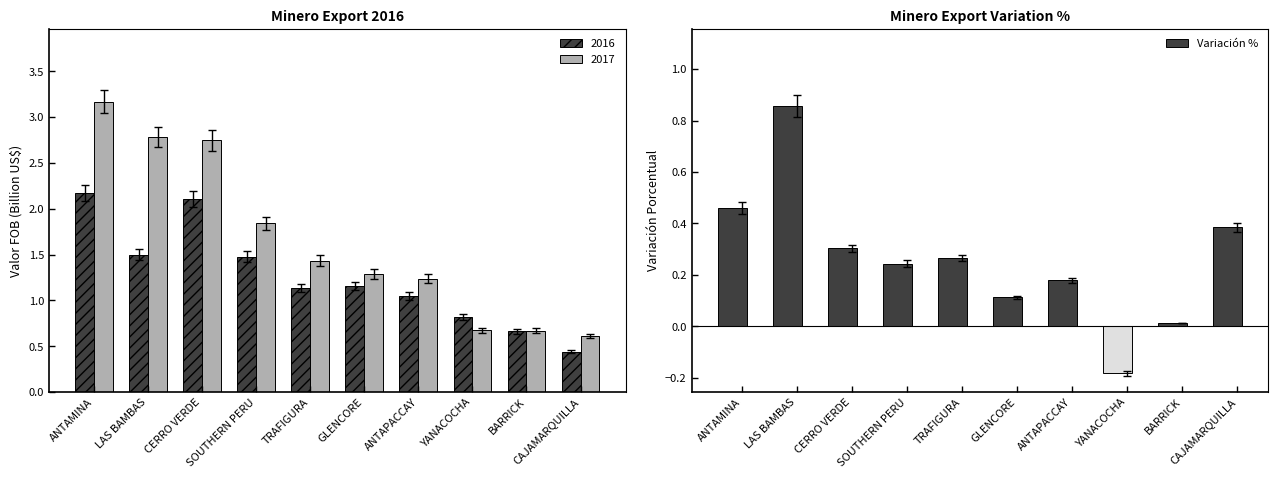

True or false: the data shows 0.4 at CAJAMARQUILLA.

True